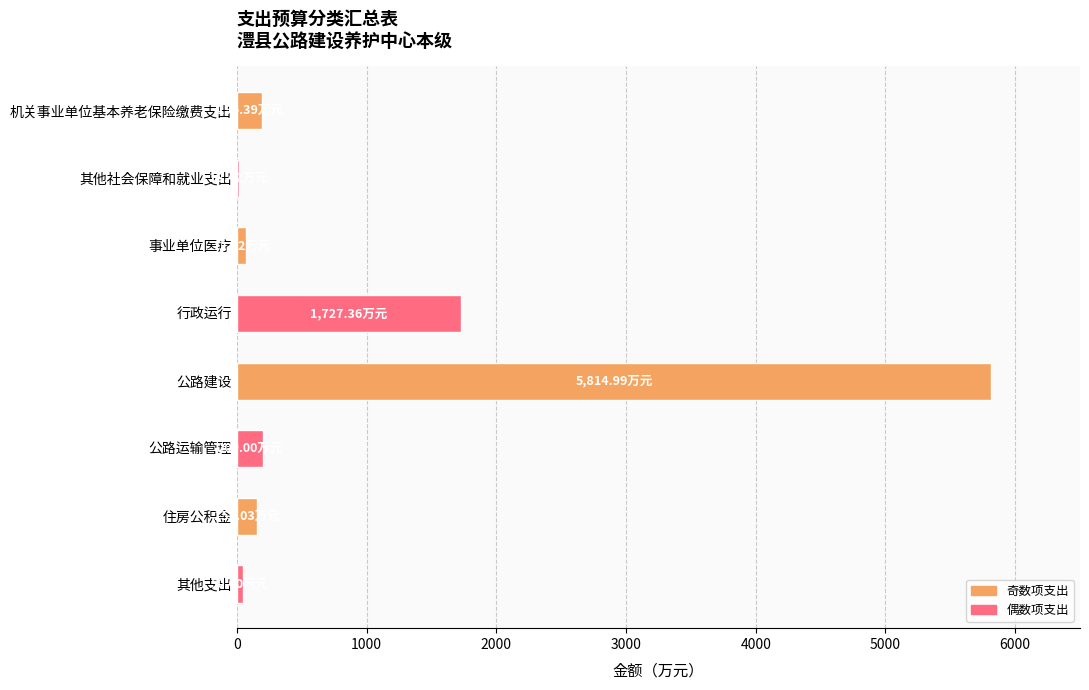

At which category does the chart reach its peak across all series?

公路建设